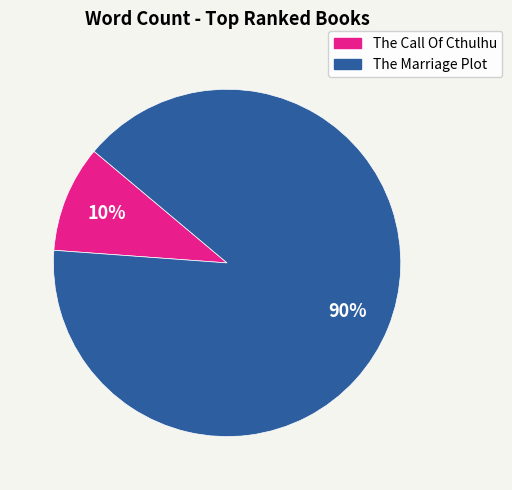

Is it true that The Marriage Plot is 90% of the pie?

True